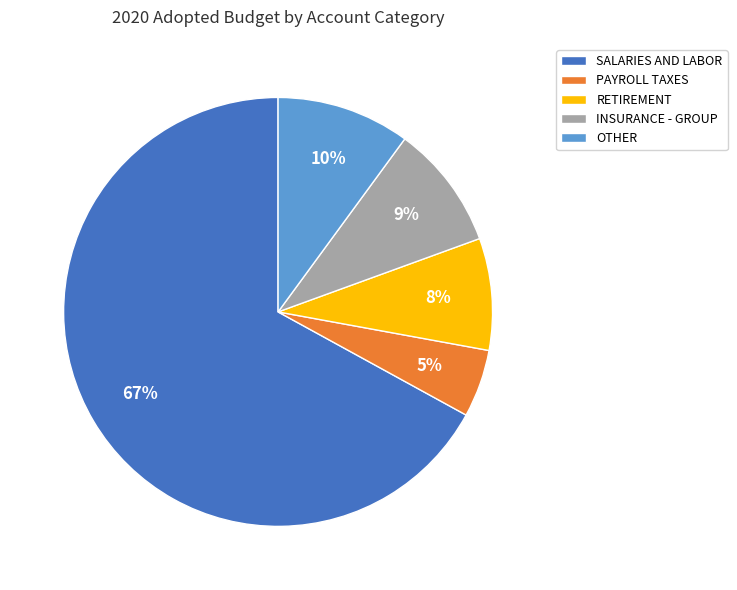

What is the largest slice in the pie chart?

SALARIES AND LABOR